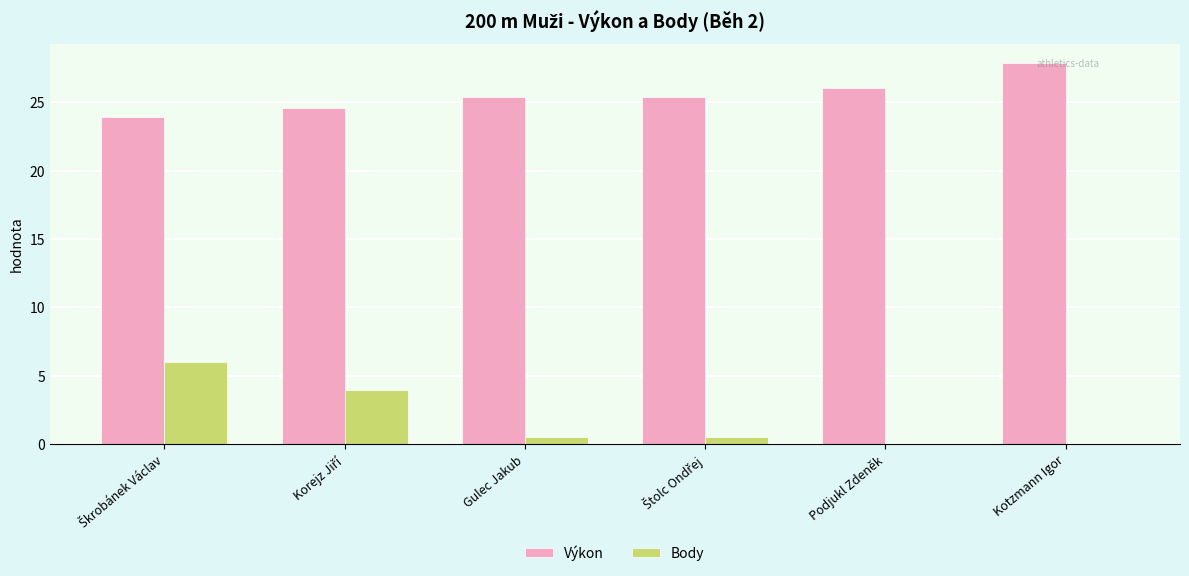

How many values in the Výkon series exceed 25?

4